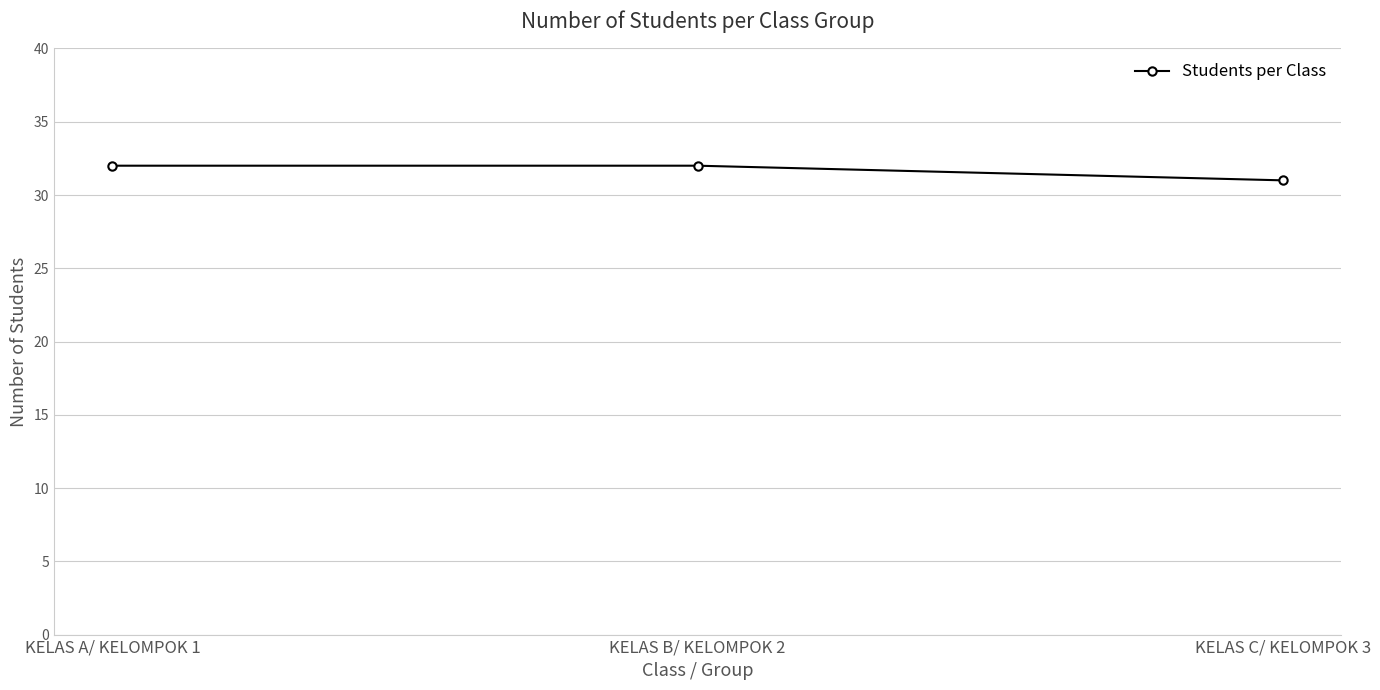

Does the chart display data point markers on the line(s)?

Yes